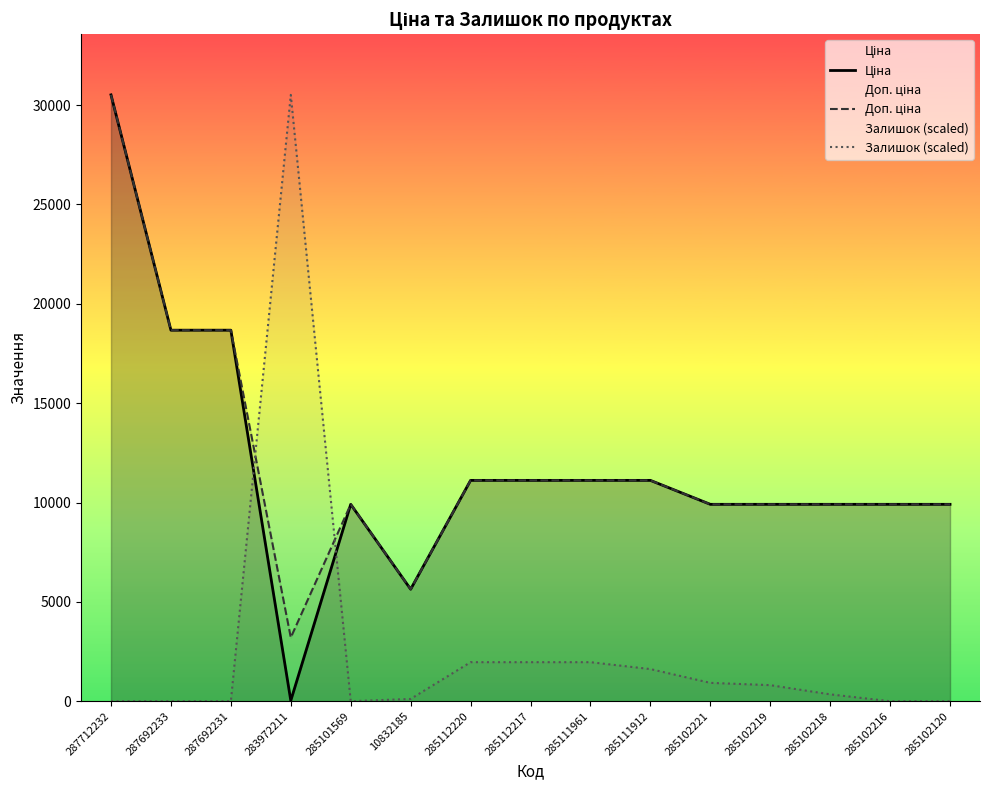

What is the value of the Ціна point at the 5th from the left?

9908.5